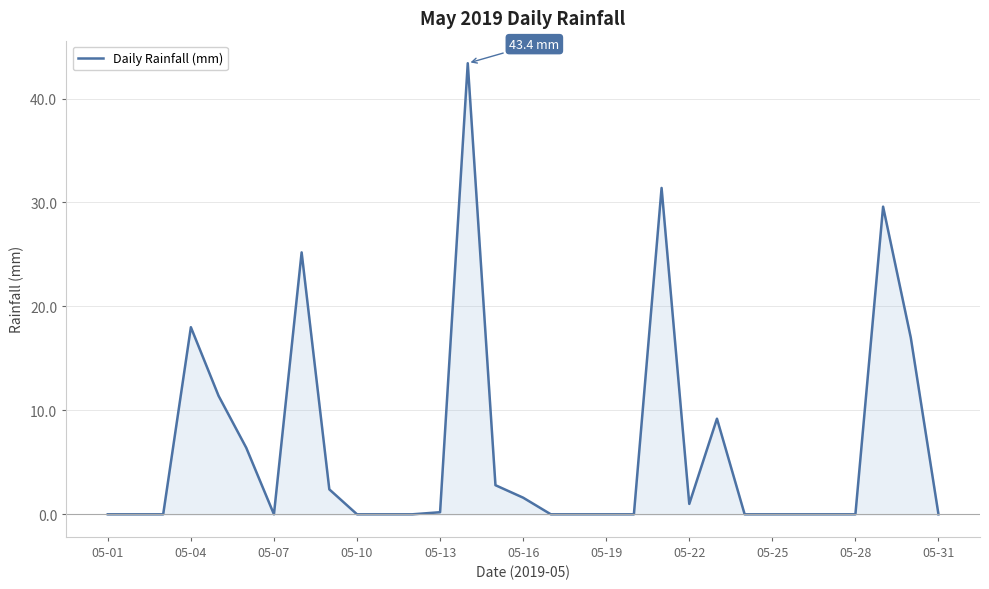

What is the difference between the maximum and minimum values?

43.4